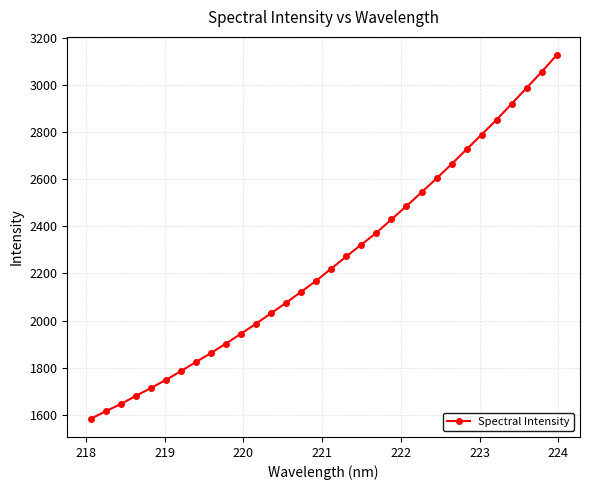

What is the sum of all values?

72054.2